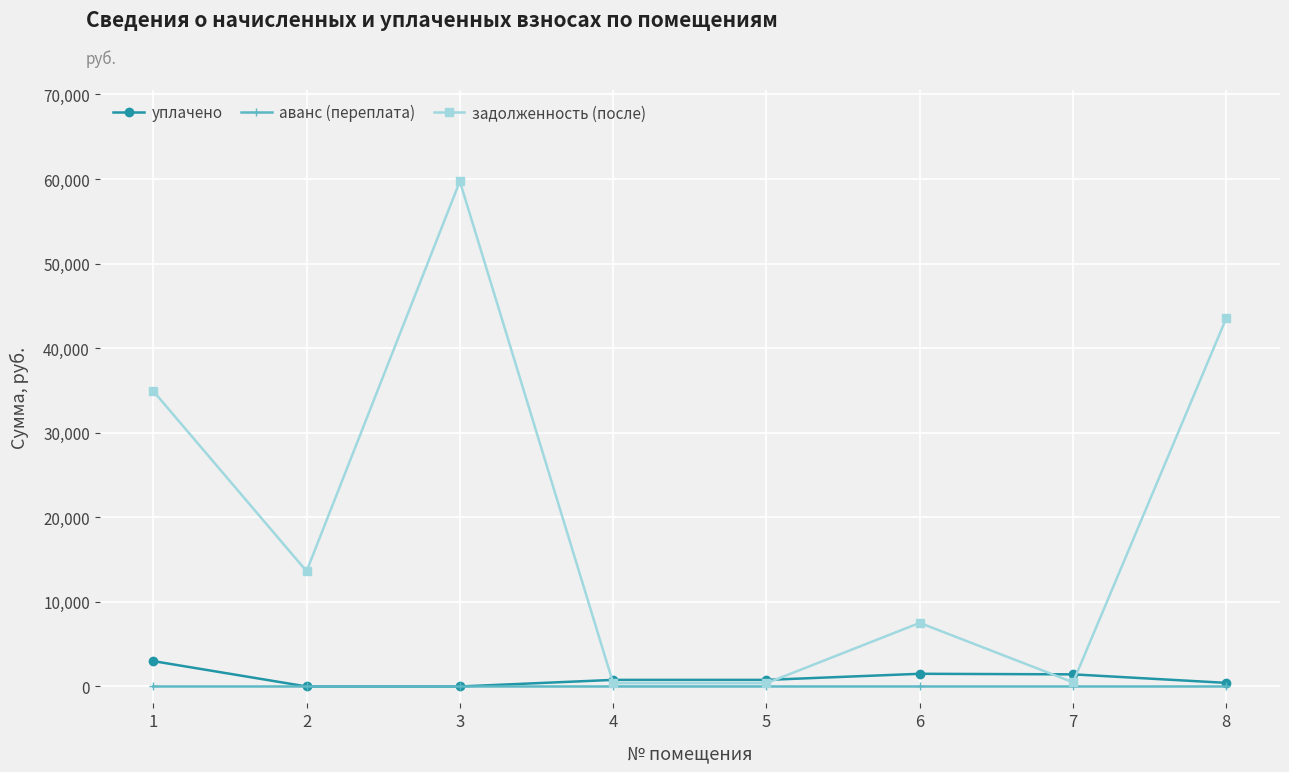

Rank the series by their maximum value, from highest to lowest.

задолженность (после), уплачено, аванс (переплата)